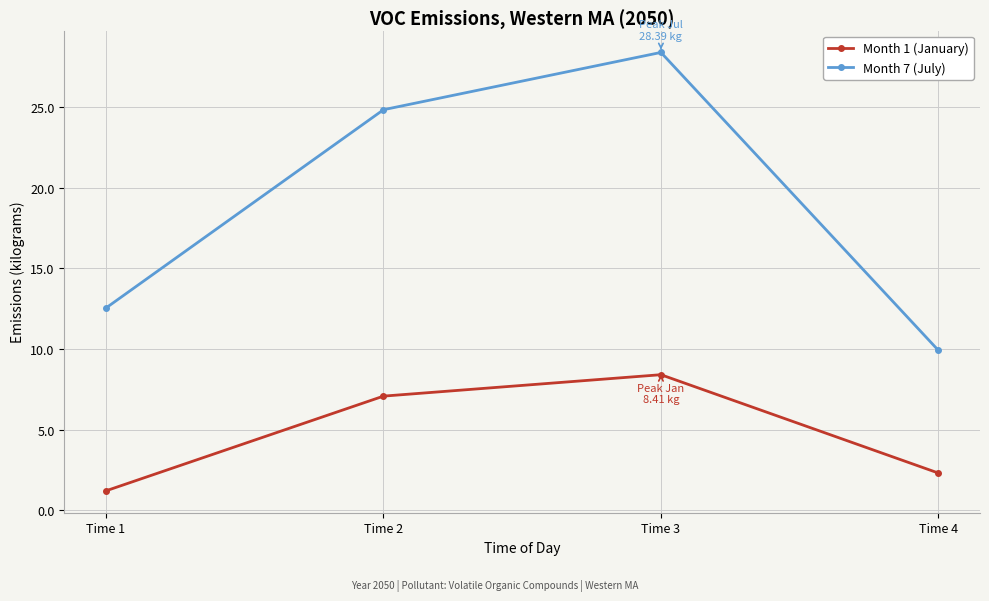

Reading left to right, transcribe all the data shown in this chart.

Month 1 (January): Time 1=1.2	Time 2=7.1	Time 3=8.4	Time 4=2.3
Month 7 (July): Time 1=12.5	Time 2=24.8	Time 3=28.4	Time 4=9.9